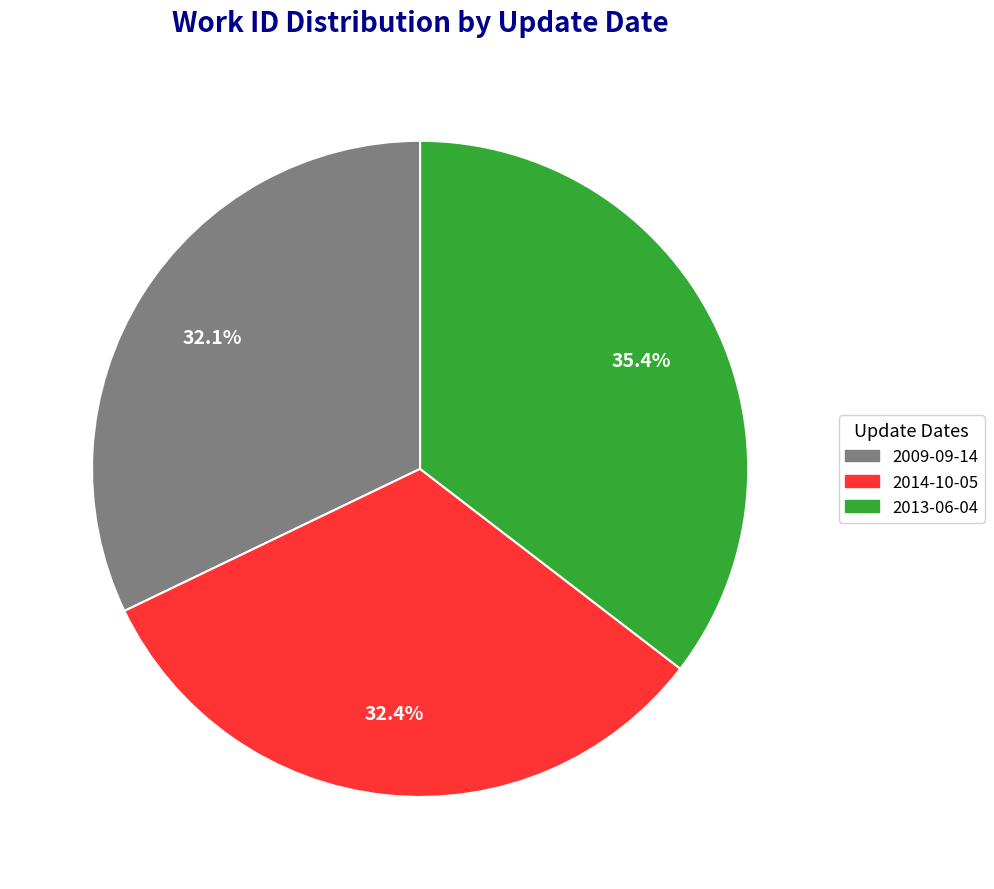

Which category has the biggest portion of the pie?

2013-06-04